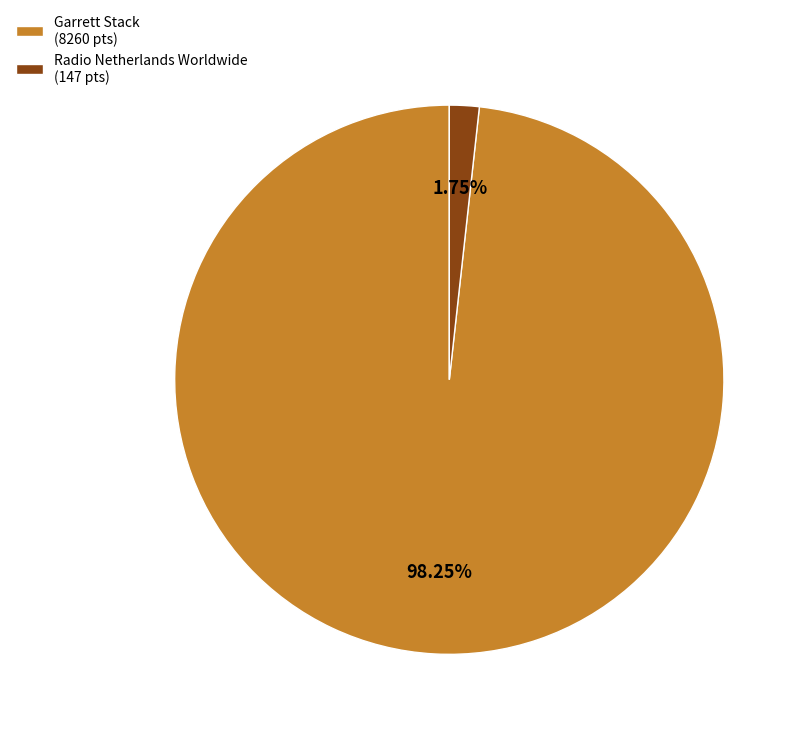

Between Garrett Stack (8260 pts) and Radio Netherlands Worldwide (147 pts), which is larger?

Garrett Stack (8260 pts)